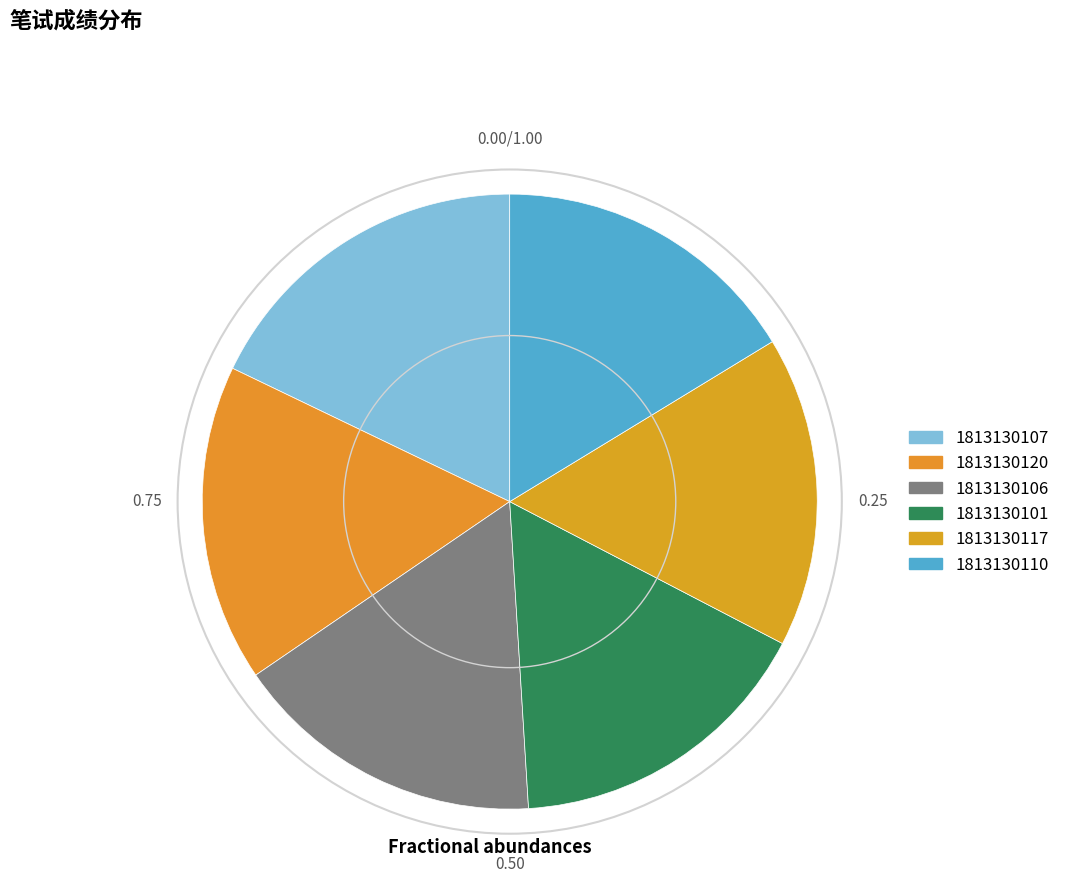

What is the change in value from 1813130120 to 1813130110?

-1.6